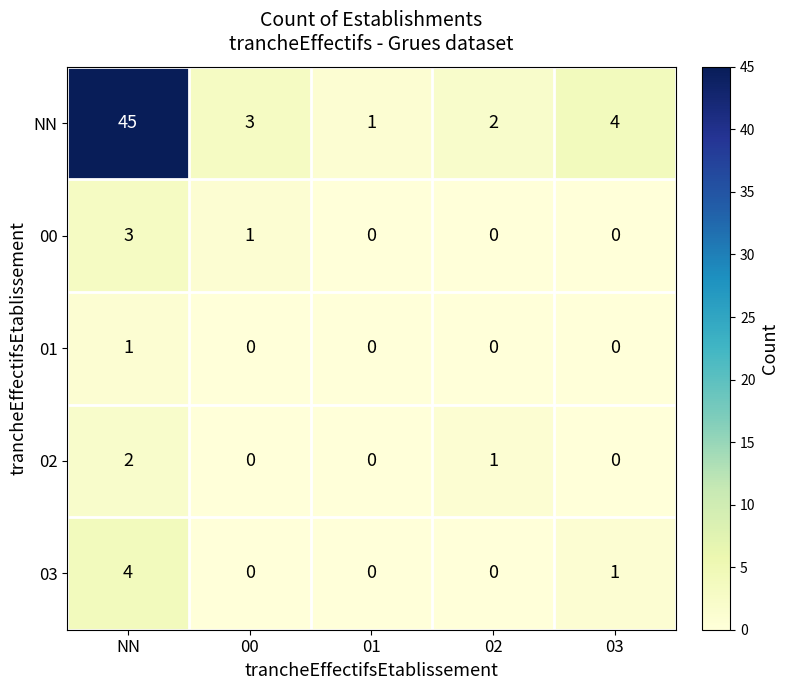

What is the difference between the maximum and minimum values in the 00 series?

3